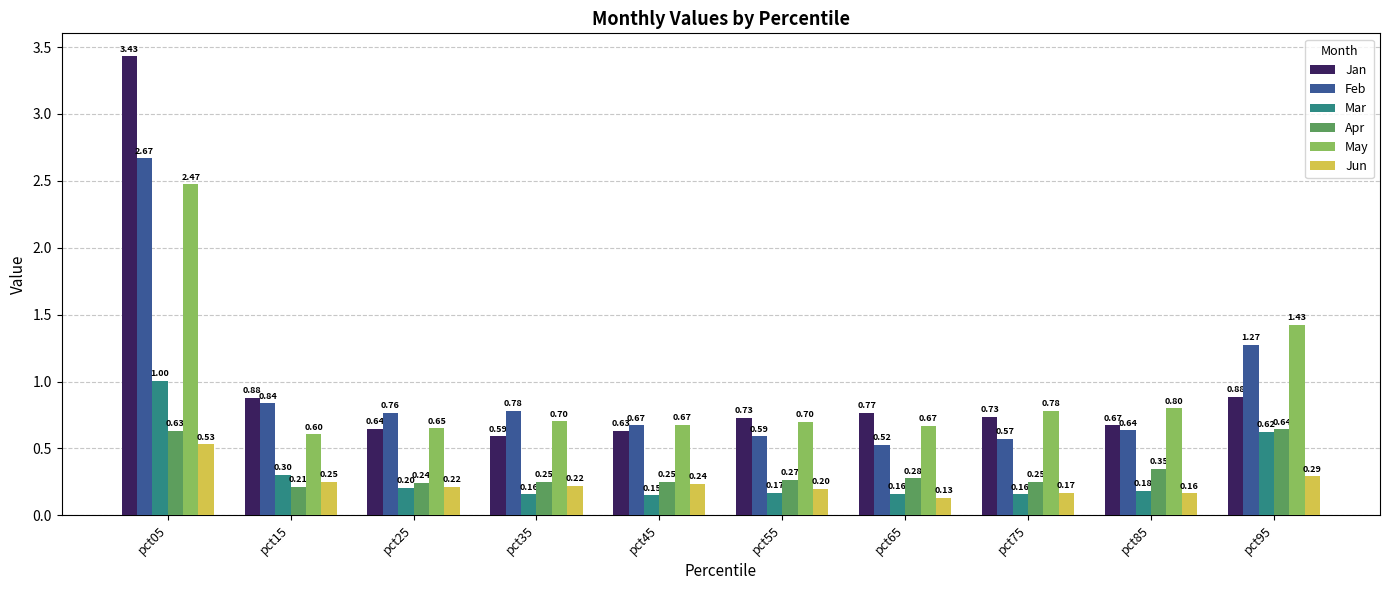

How many bars are there in each group?

6